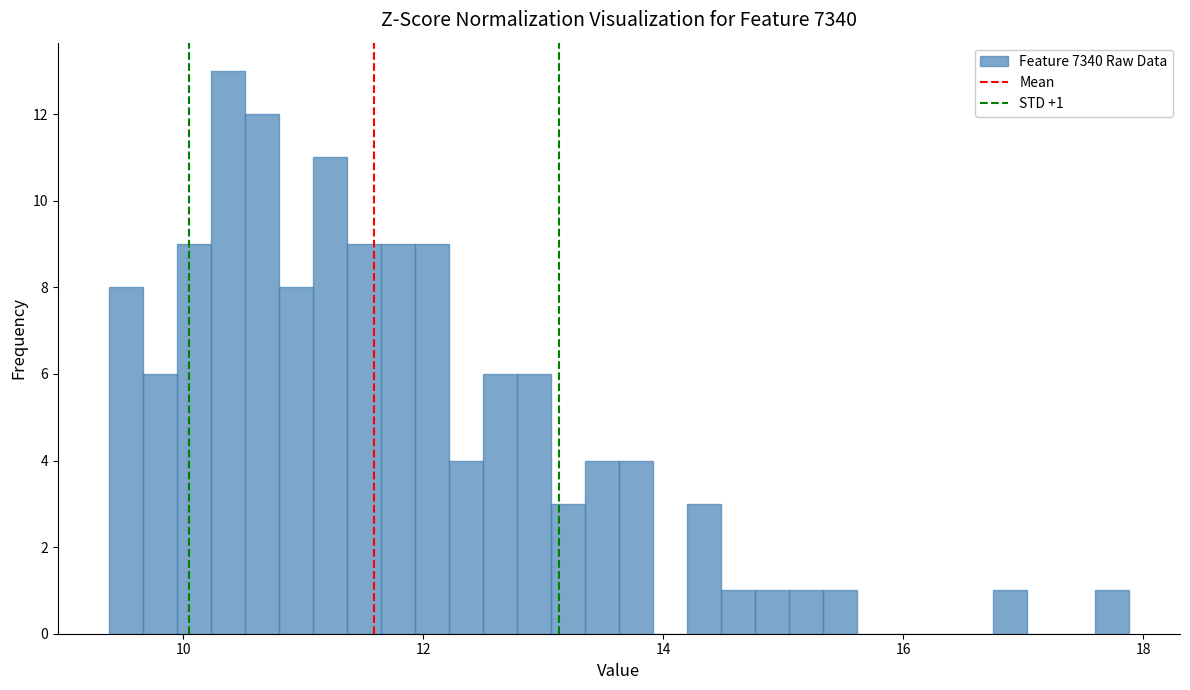

Around what value on the x-axis is the tallest bar? Give the approximate position of its centre, as read against the axis.

10.4